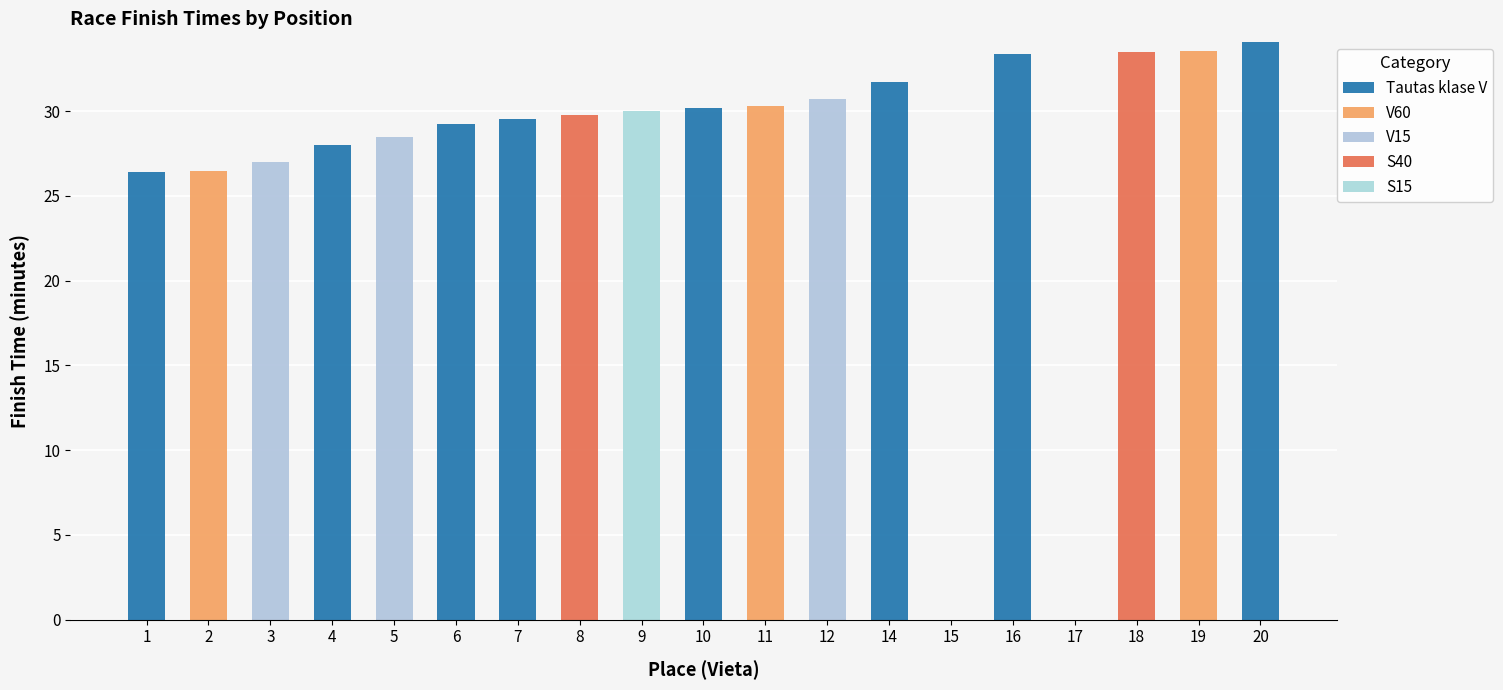

Between 14 and 15, which series saw the biggest shift?

Tautas klase V